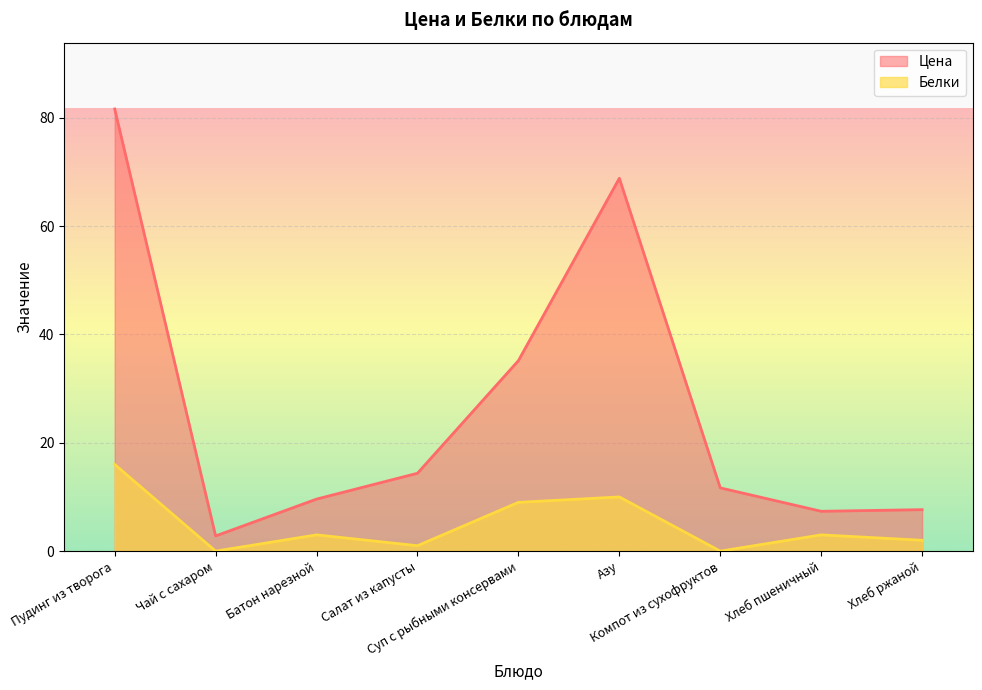

What is the label of the 2nd point from the right?

Хлеб пшеничный